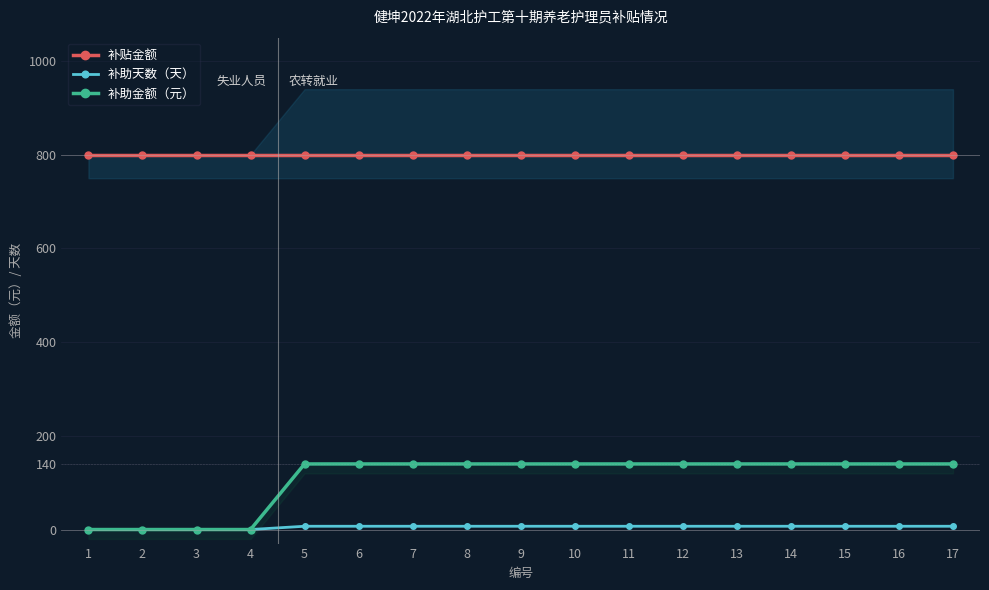

True or false: 补助金额（元） and 补贴金额 cross at least once.

False